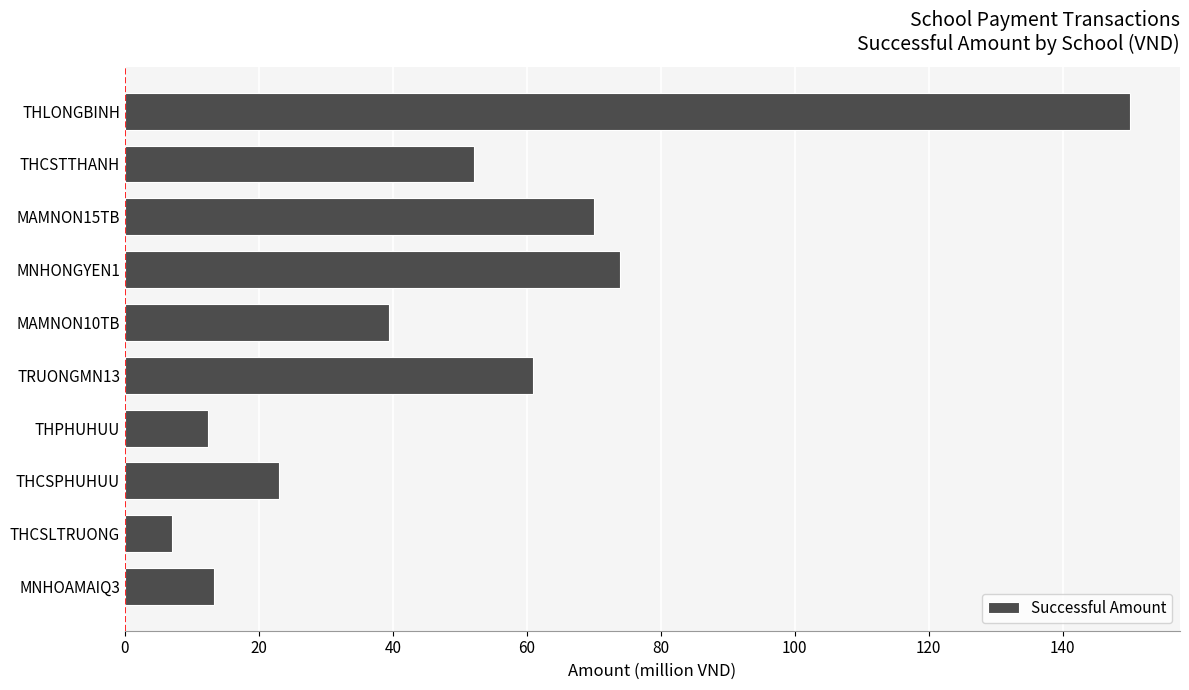

What is the maximum value shown in the chart?

150.0